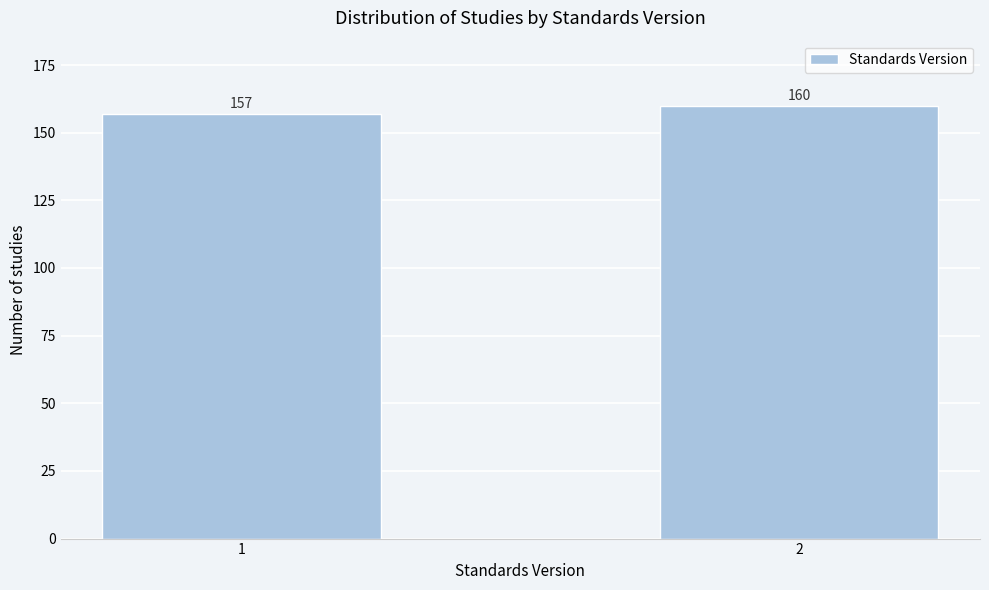

Reading right to left, list all the values displayed in this chart.

160	157